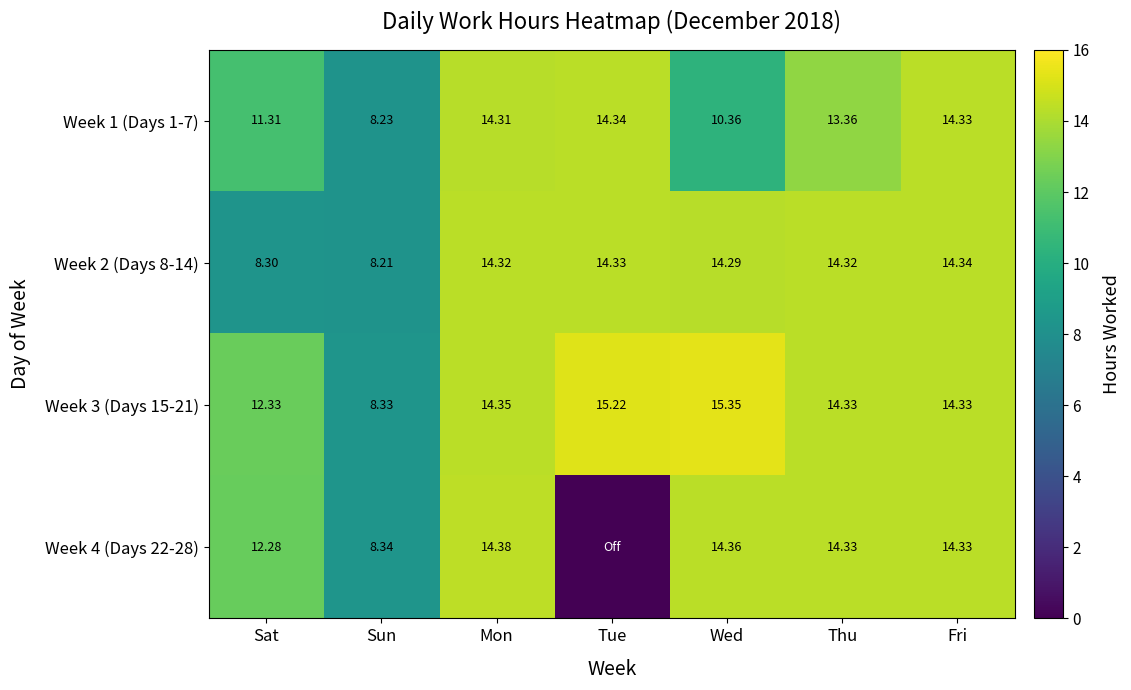

How many values in the Week 1 (Days 1-7) series exceed 13?

4